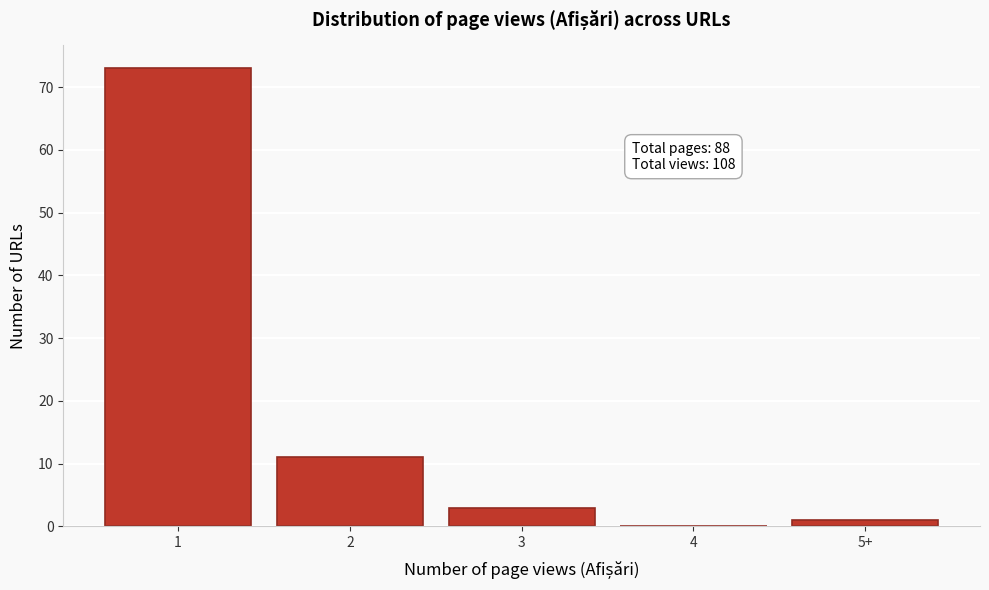

Reading left to right, list all the values displayed in this chart.

1=73	2=11	3=3	4=0	5+=1